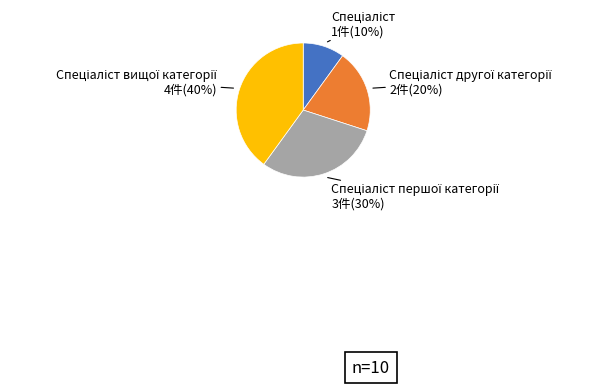

How many slices are in this pie chart?

4